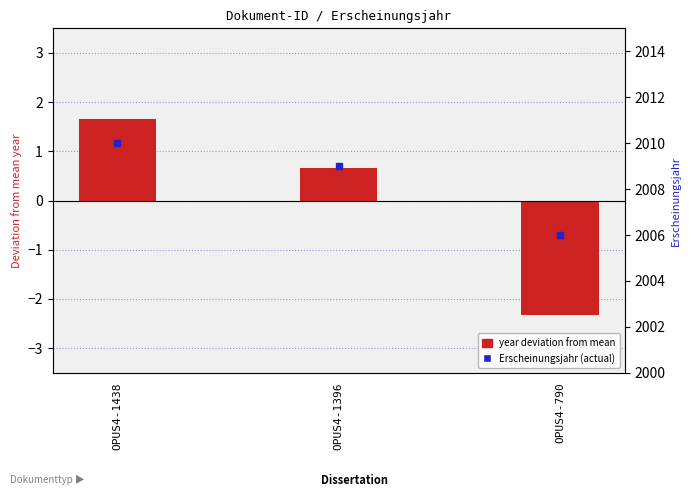

Does the chart contain stacked bars?

No